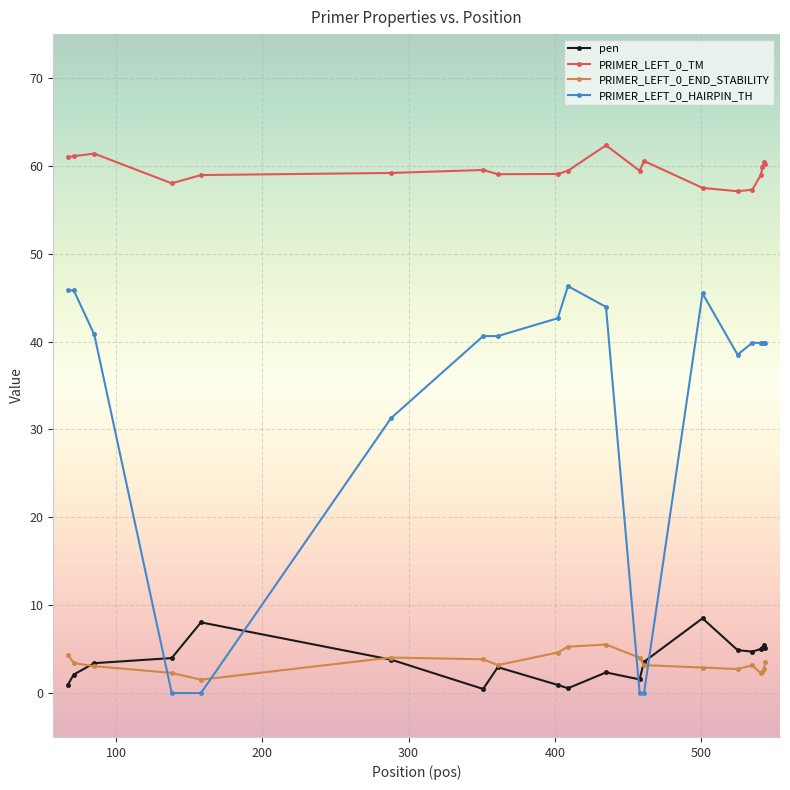

What is the highest value of the PRIMER_LEFT_0_END_STABILITY series?

5.5